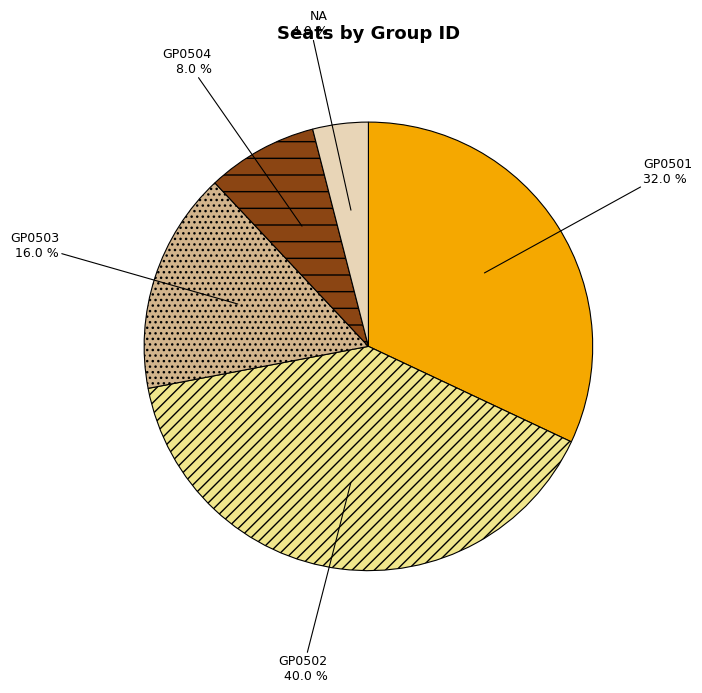

To the nearest percent, what is the difference between the largest and smallest slice percentages?

36%